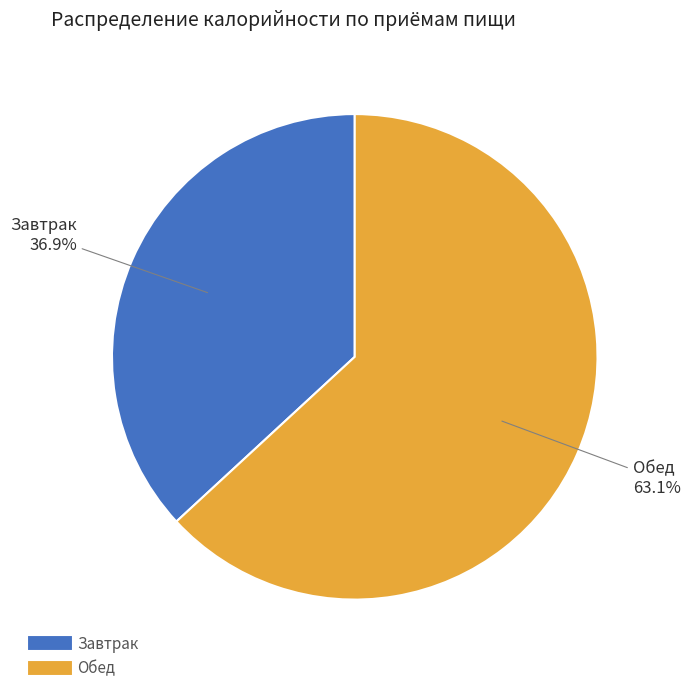

Count the number of slices in the pie.

2